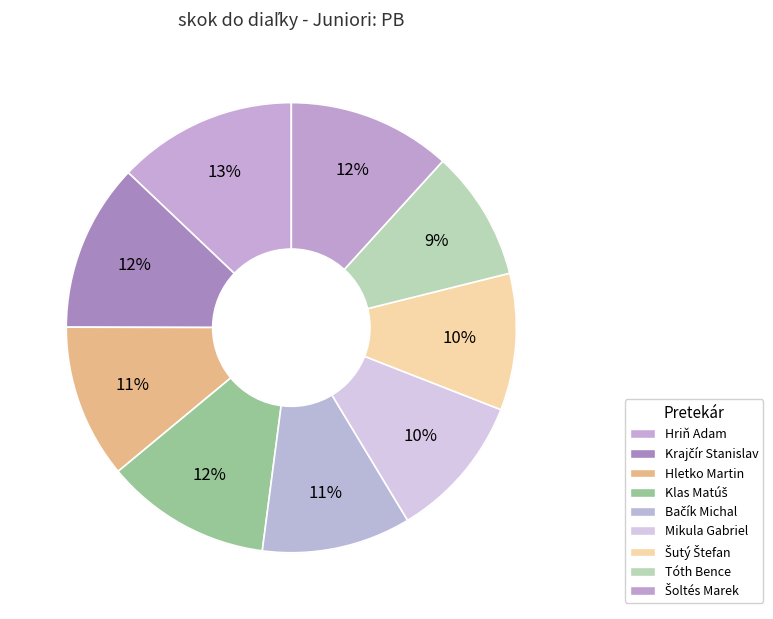

What percentage is the Bačík Michal slice, to the nearest percent?

11%